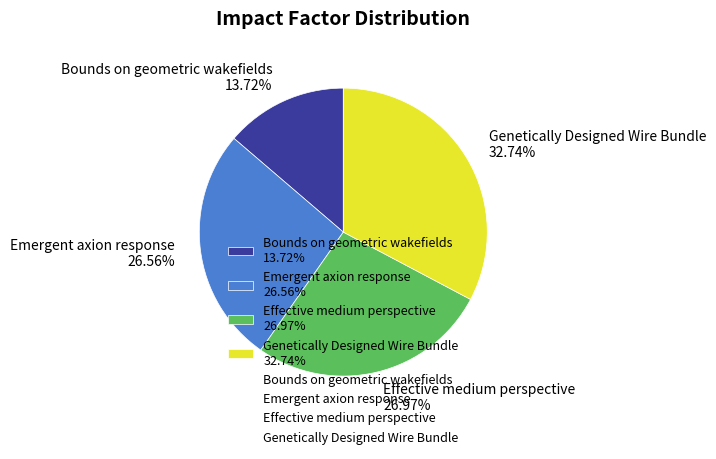

Does any single category account for the majority?

No